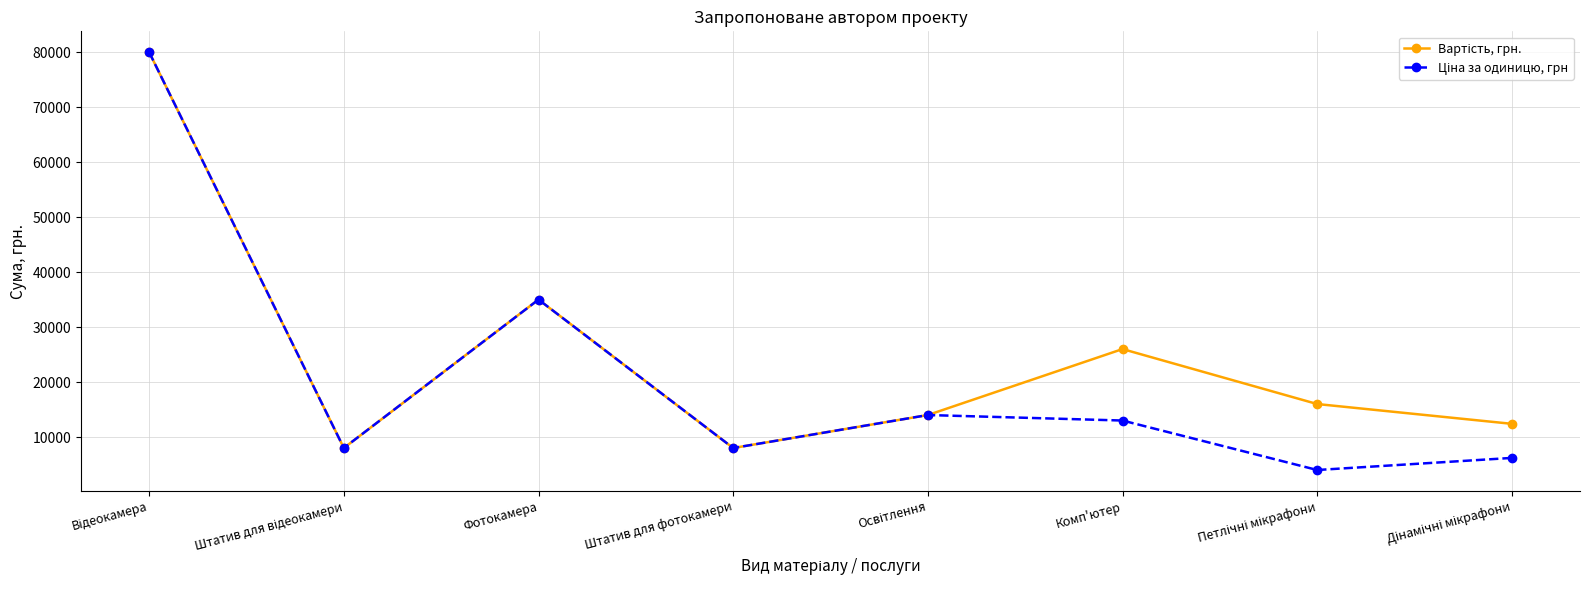

What is the greatest value displayed?

80000